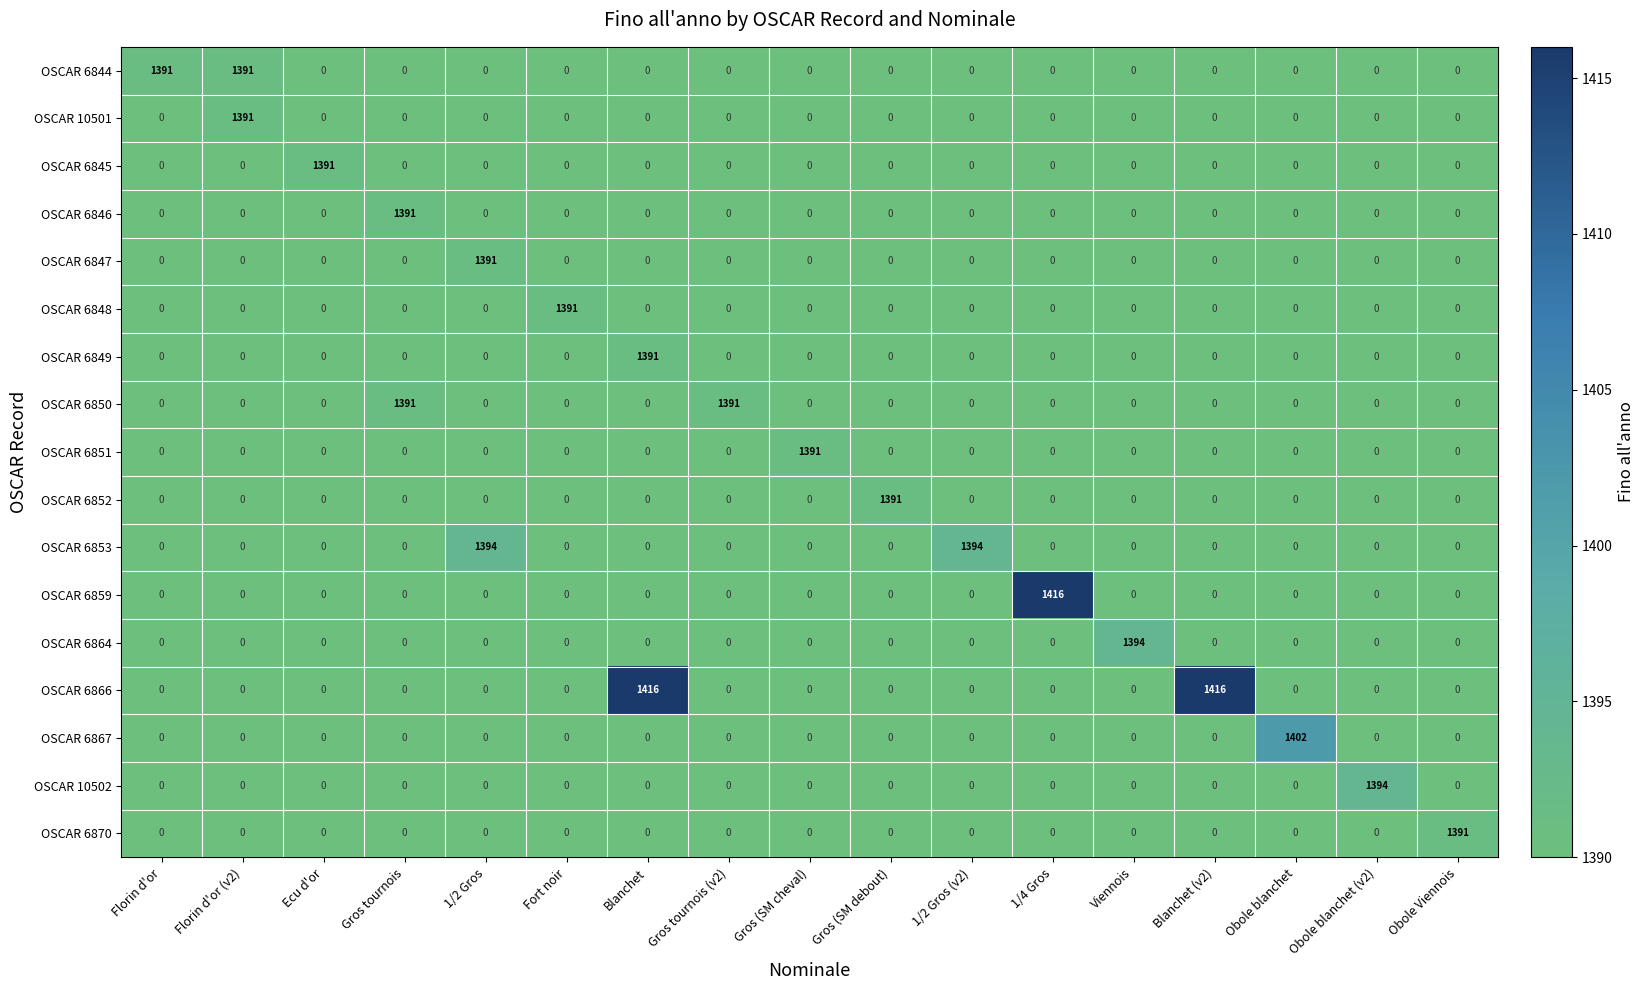

Which series changed the most between Gros (SM cheval) and Obole blanchet (v2)?

OSCAR 10502